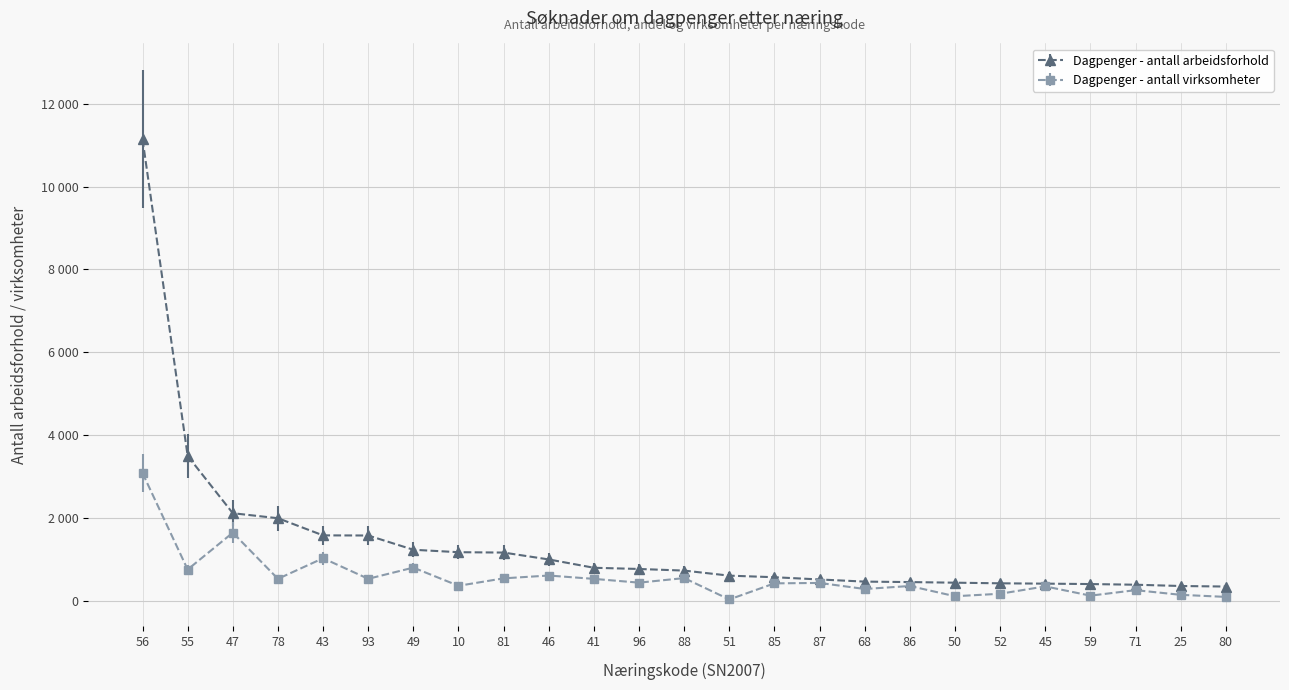

Read the Dagpenger - antall virksomheter value at 78.

532